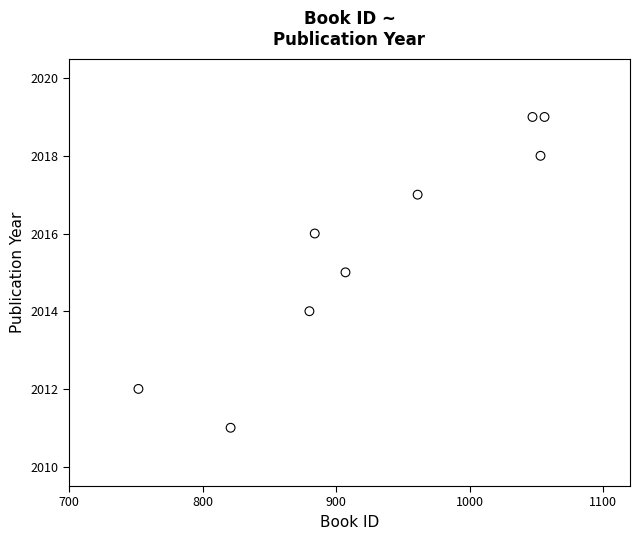

What is the range of Y values (max minus min)?

8